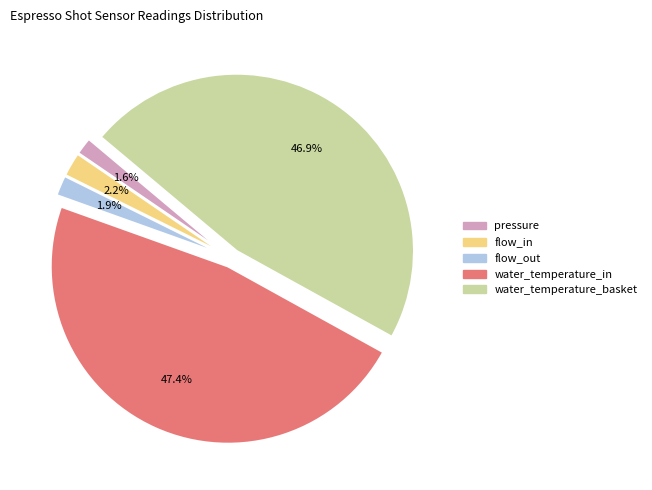

How many segments does this pie chart have?

5